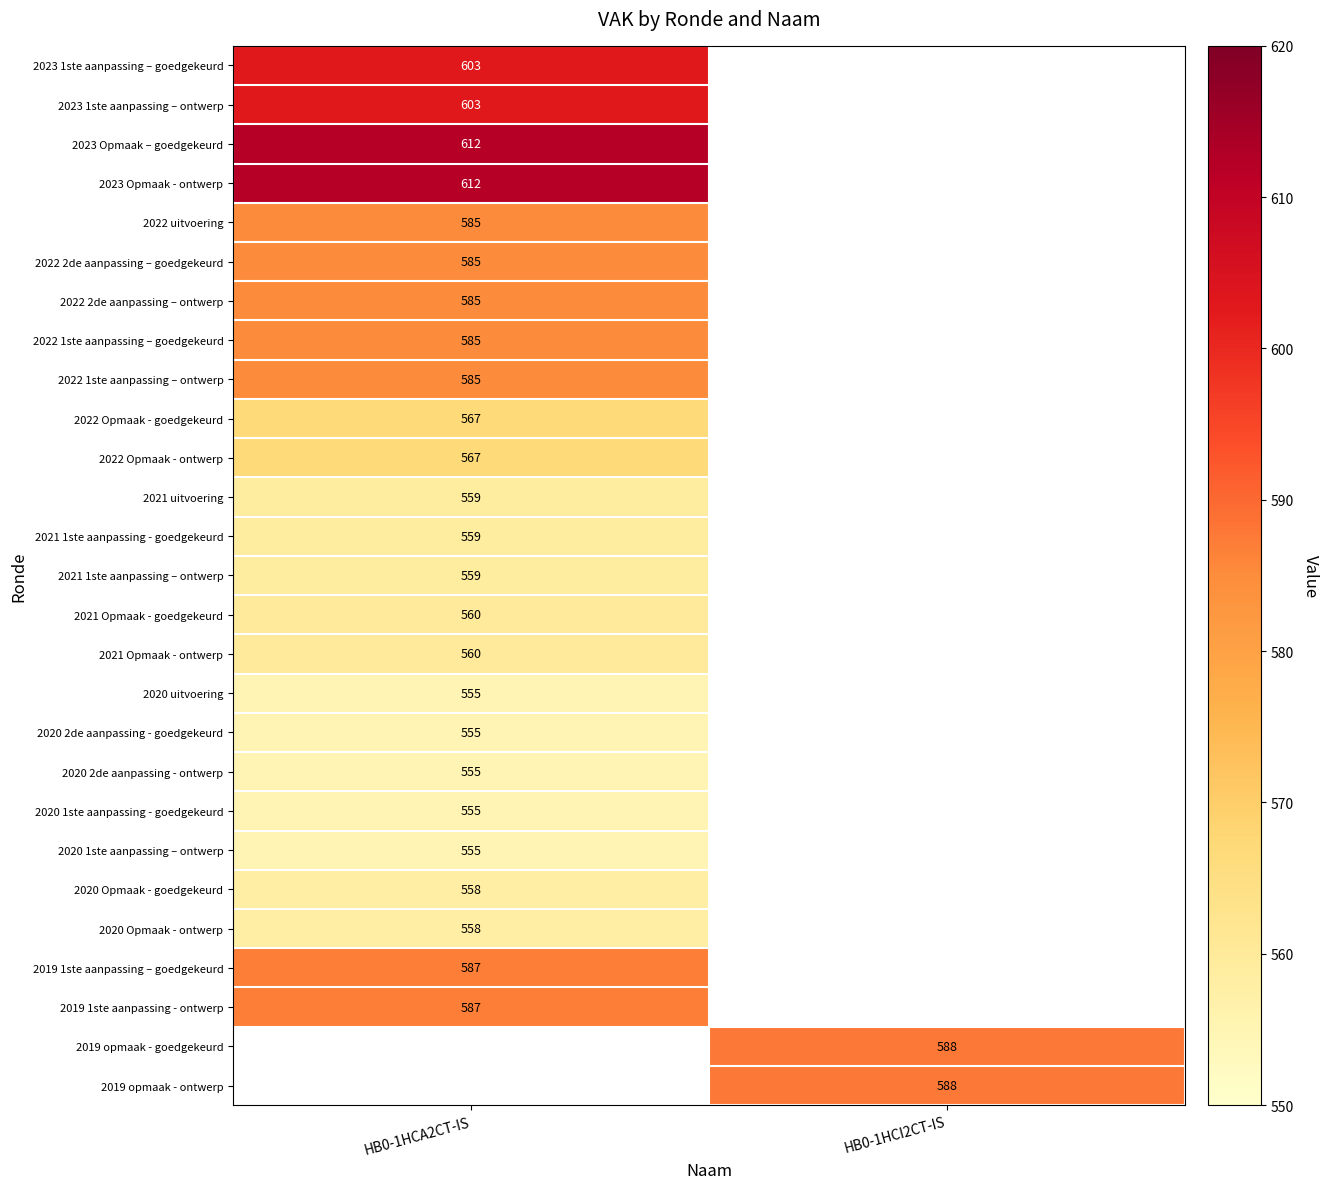

Which label corresponds to the largest value in the chart?

HB0-1HCA2CT-IS